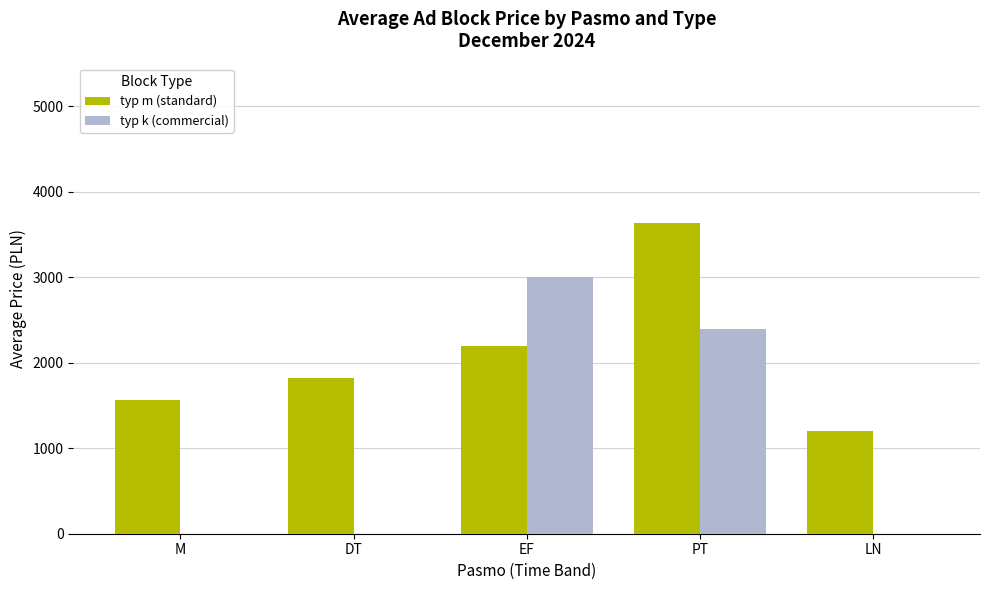

How many series are shown in this chart?

2